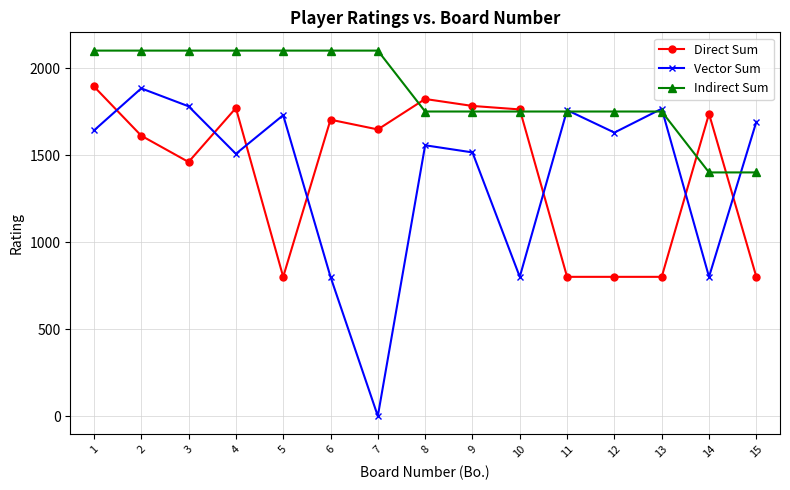

True or false: Vector Sum has a value of 1556 at 8.

True